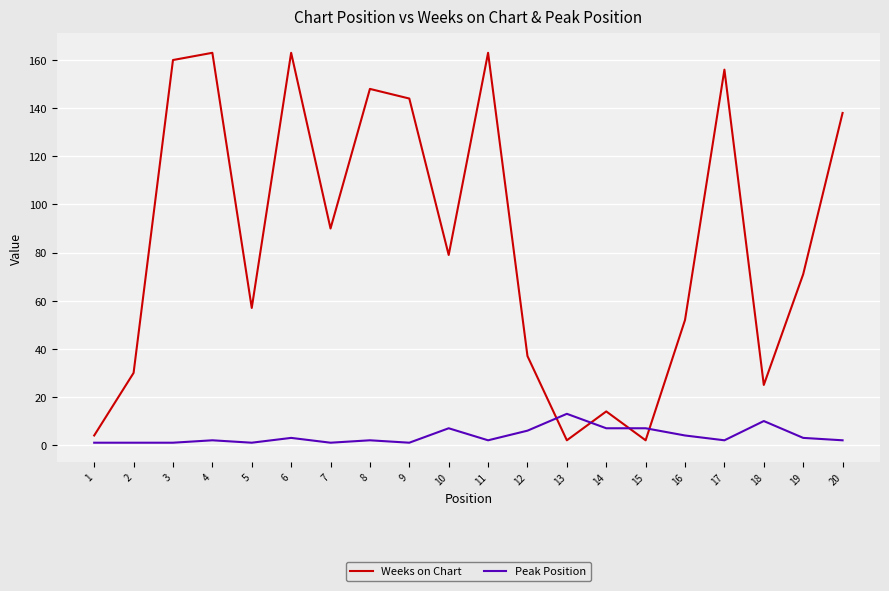

Which series has the largest range (max minus min)?

Weeks on Chart